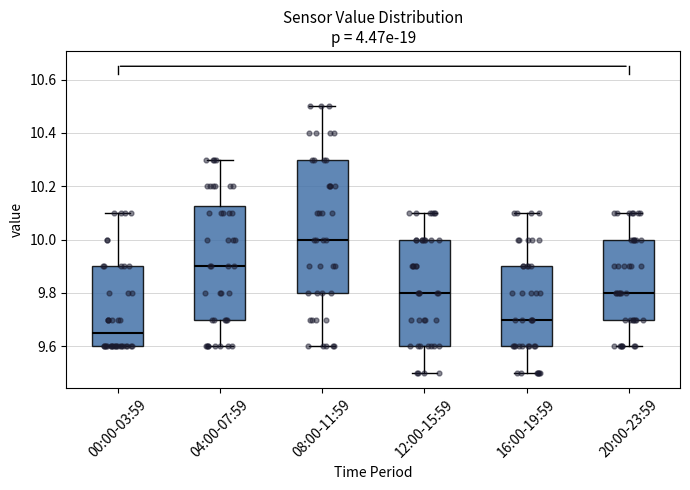

Reading left to right, transcribe this box plot: for each box, give where its median line is, the range the box spans, and where its two whiskers end, as read against the y-axis. The values are not printed on the chart, so give them approximately, as read against the axis.

00:00-03:59: median 9.66, box 9.60 to 9.90, whiskers 9.60 to 10.10
04:00-07:59: median 9.90, box 9.70 to 10.12, whiskers 9.60 to 10.30
08:00-11:59: median 10.00, box 9.80 to 10.30, whiskers 9.60 to 10.50
12:00-15:59: median 9.80, box 9.60 to 10.00, whiskers 9.50 to 10.10
16:00-19:59: median 9.70, box 9.60 to 9.90, whiskers 9.50 to 10.10
20:00-23:59: median 9.80, box 9.70 to 10.00, whiskers 9.60 to 10.10